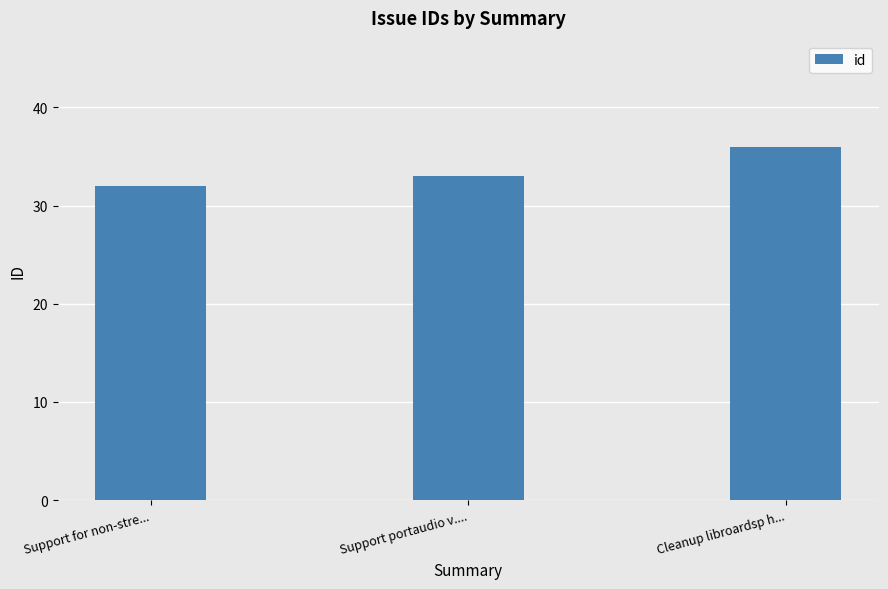

How many bars are there in total?

3